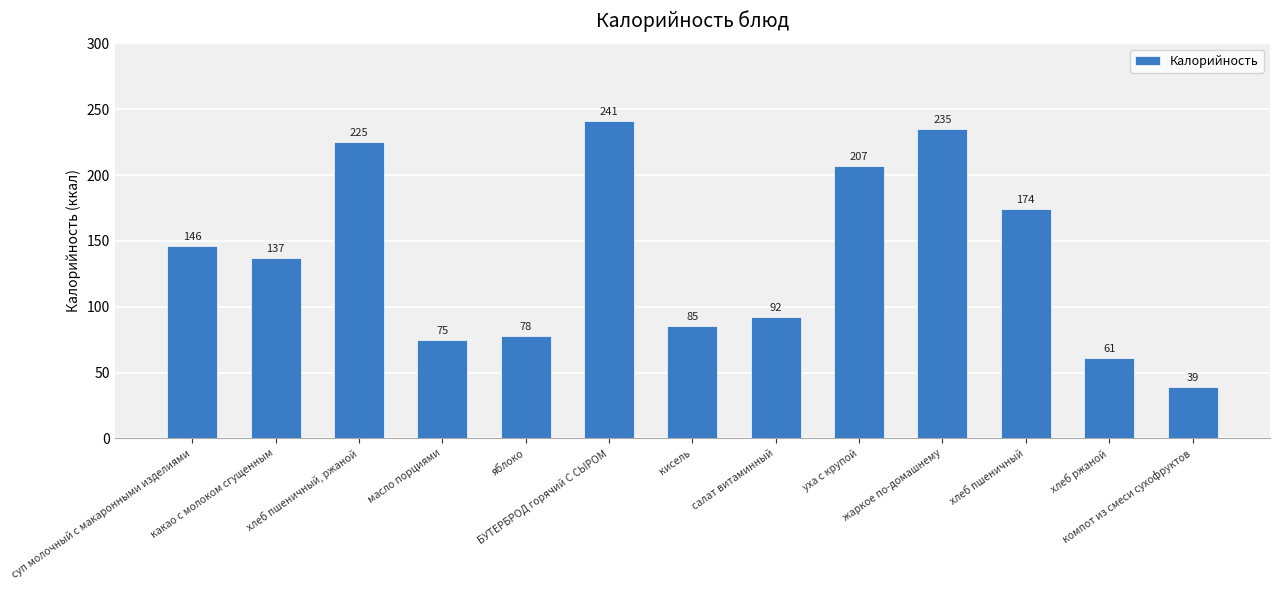

How many distinct data groups are displayed?

1